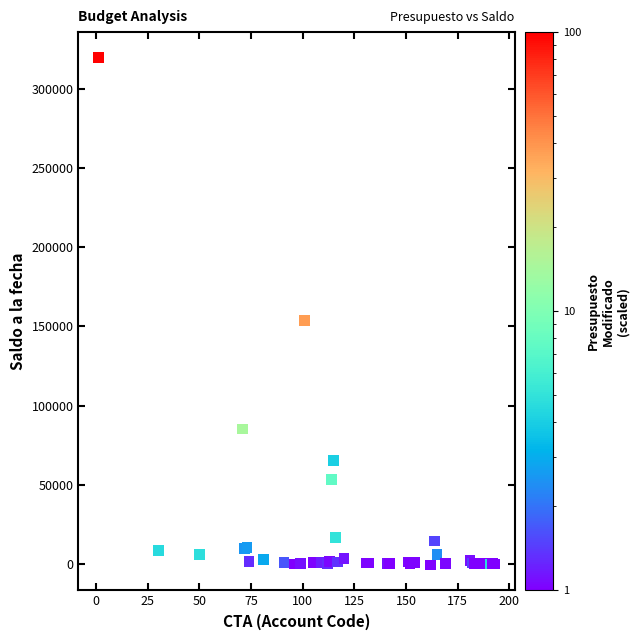

What Y value in the scatter plot is closest to 159543?

153614.0